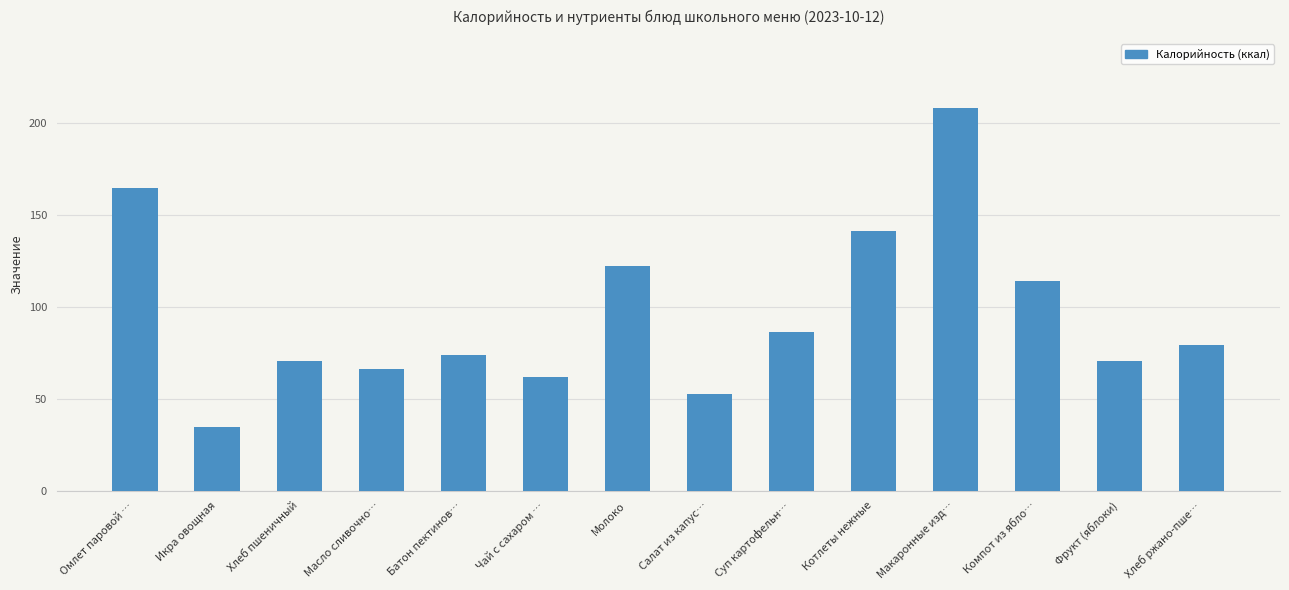

What position from the left is Суп картофельн…?

9